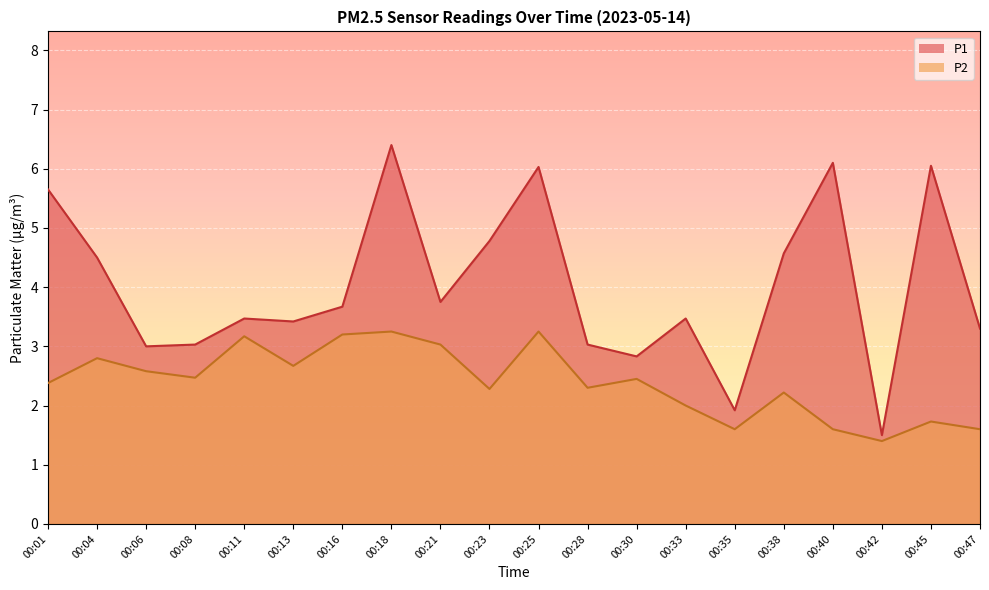

Which series has the largest range (max minus min)?

P1